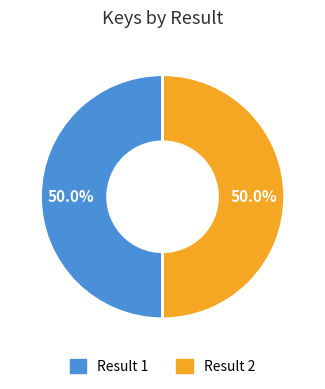

Count the number of slices in the pie.

2